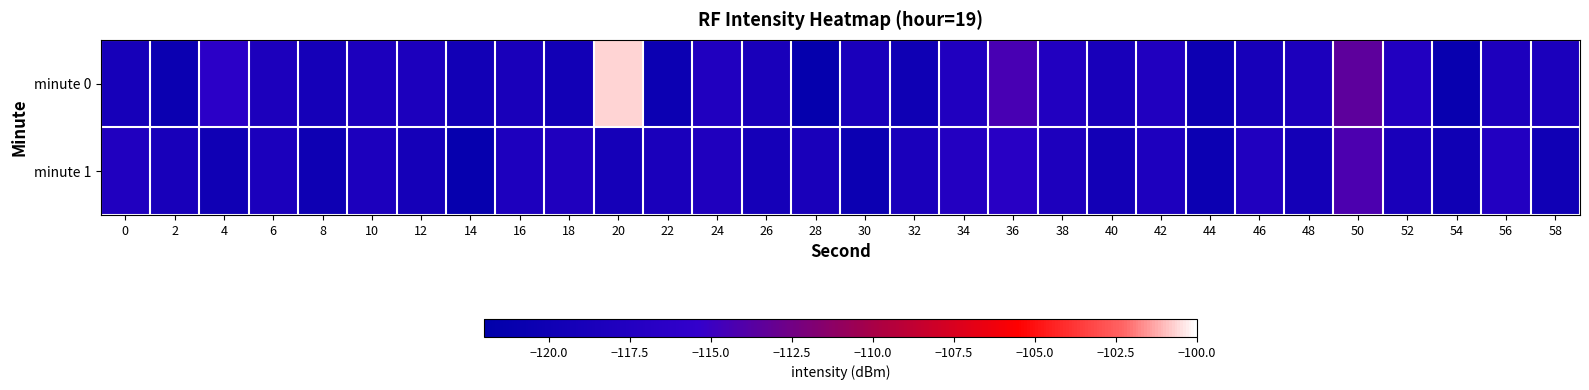

List the series in order of their peak value, lowest first.

minute 1, minute 0